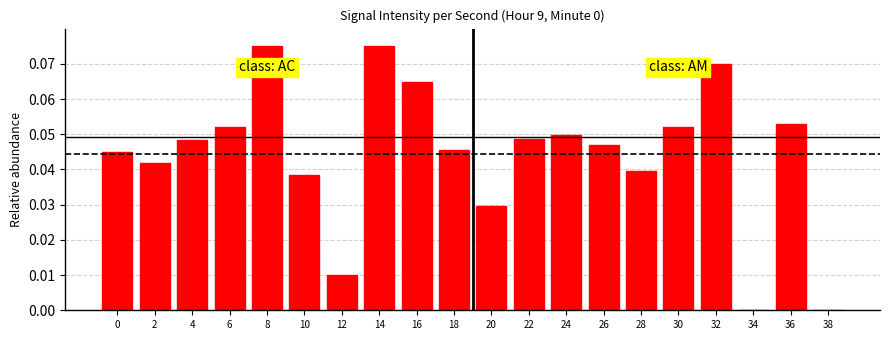

The value at 30 is 0.0. True or false?

False